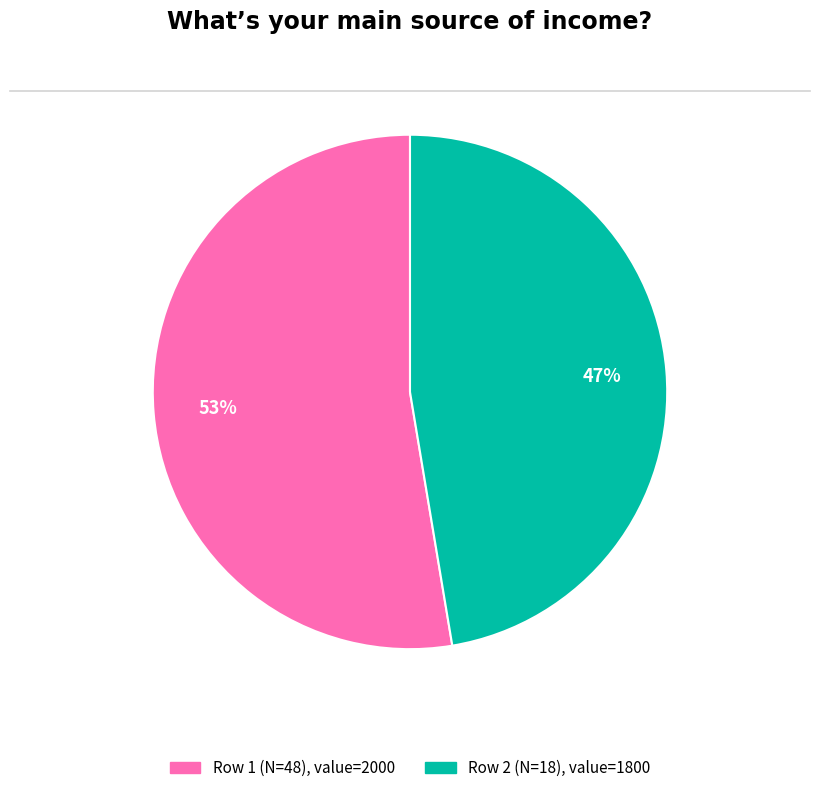

Is there a majority slice in this chart?

Yes